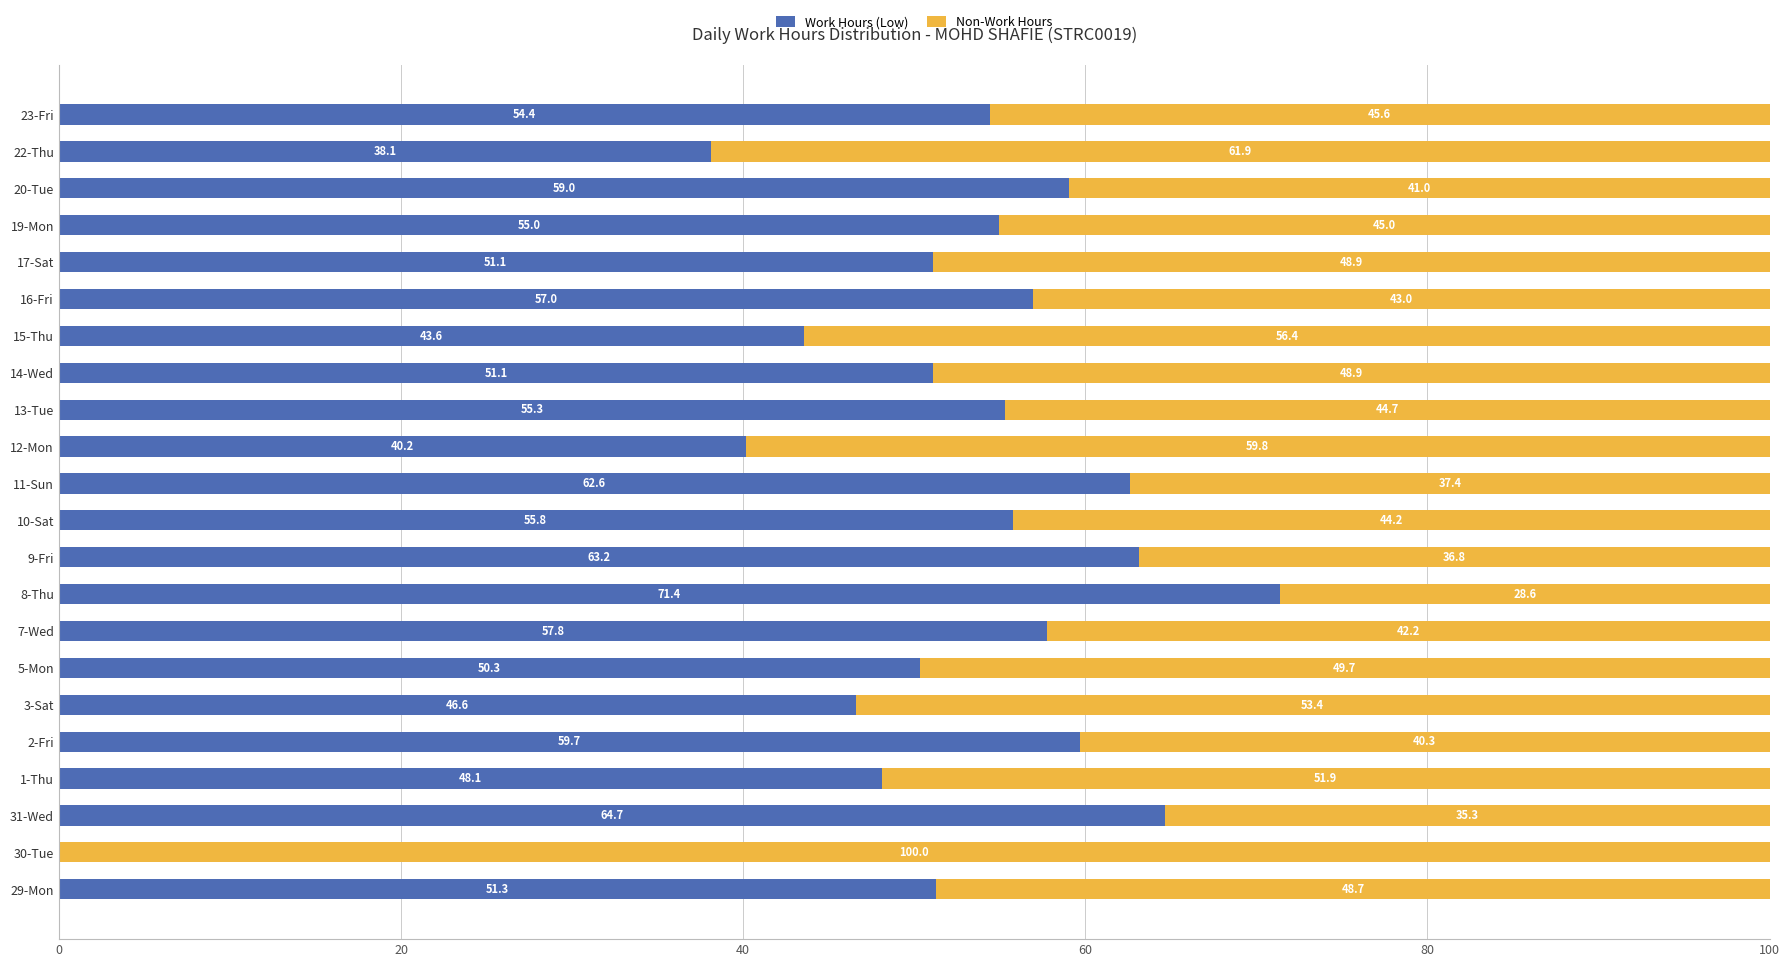

True or false: Work Hours (Low) has a value of 36.2 at 20-Tue.

False